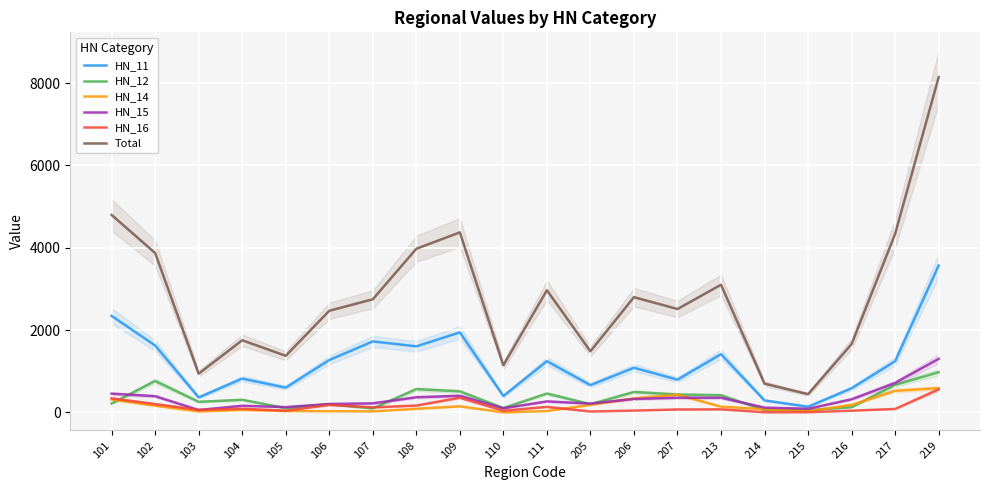

Reading left to right, extract all data points from this chart.

HN_11: 2344.8	1625.5	363.9	820.8	601.1	1271.5	1724.5	1604.8	1944.0	397.8	1243.7	662.6	1083.9	794.9	1414.2	289.9	137.6	586.5	1242.9	3566.7
HN_12: 214.9	763.4	256.0	306.4	102.1	200.0	94.8	565.5	510.5	105.0	457.8	199.3	494.9	434.0	417.6	54.3	56.2	126.4	669.5	975.9
HN_14: 312.3	162.9	21.2	58.8	32.4	28.9	23.7	87.5	147.5	0.0	32.7	183.3	340.8	430.8	138.3	78.1	28.9	182.8	523.8	589.1
HN_15: 454.6	393.5	57.1	161.1	128.4	203.6	219.7	367.6	402.9	99.8	266.4	213.7	326.5	355.1	355.4	116.1	88.2	318.3	715.2	1300.7
HN_16: 341.0	202.3	61.4	89.3	40.7	181.2	121.6	165.9	356.1	40.0	133.7	20.7	43.4	70.3	73.6	3.6	4.9	40.5	83.1	559.0
Total: 4797.7	3872.7	941.2	1752.7	1375.2	2468.8	2748.2	3975.5	4374.1	1145.7	2967.9	1485.2	2799.8	2511.4	3101.7	697.6	442.2	1660.0	4337.8	8144.5